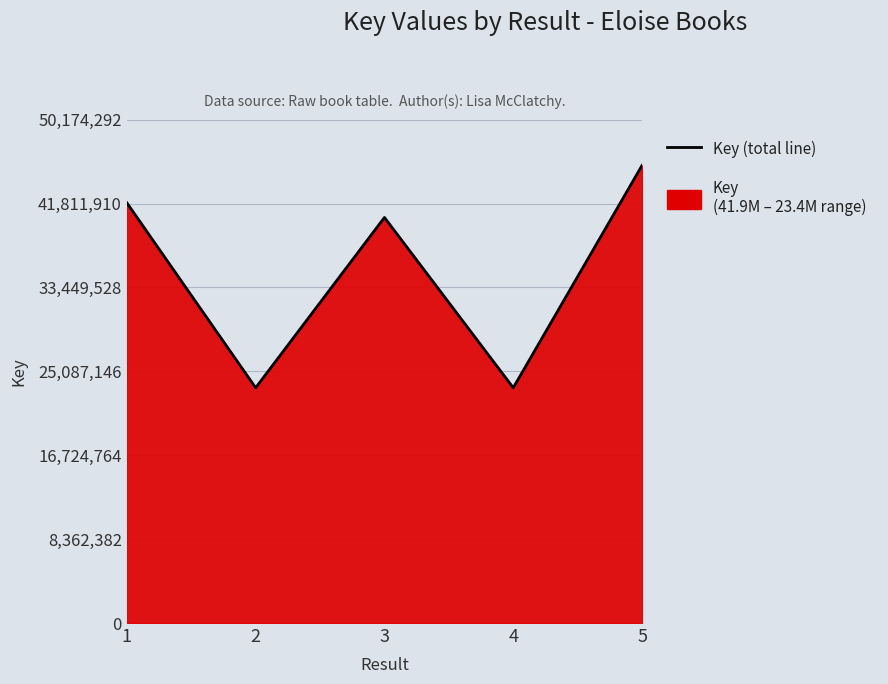

At which label does the data first exceed 40423888?

1